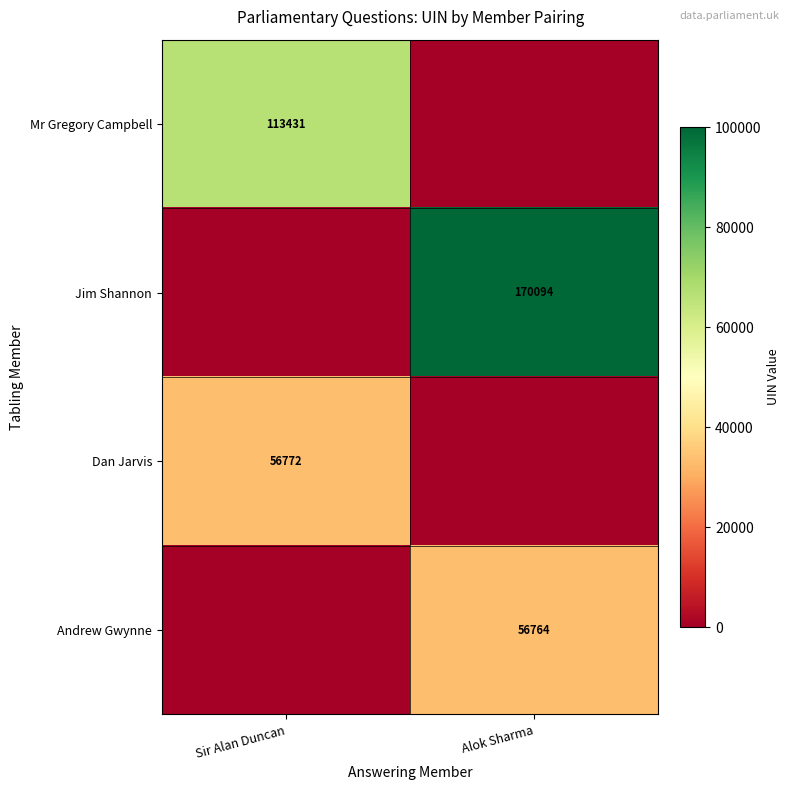

The value of Jim Shannon at Alok Sharma is 39546. True or false?

False